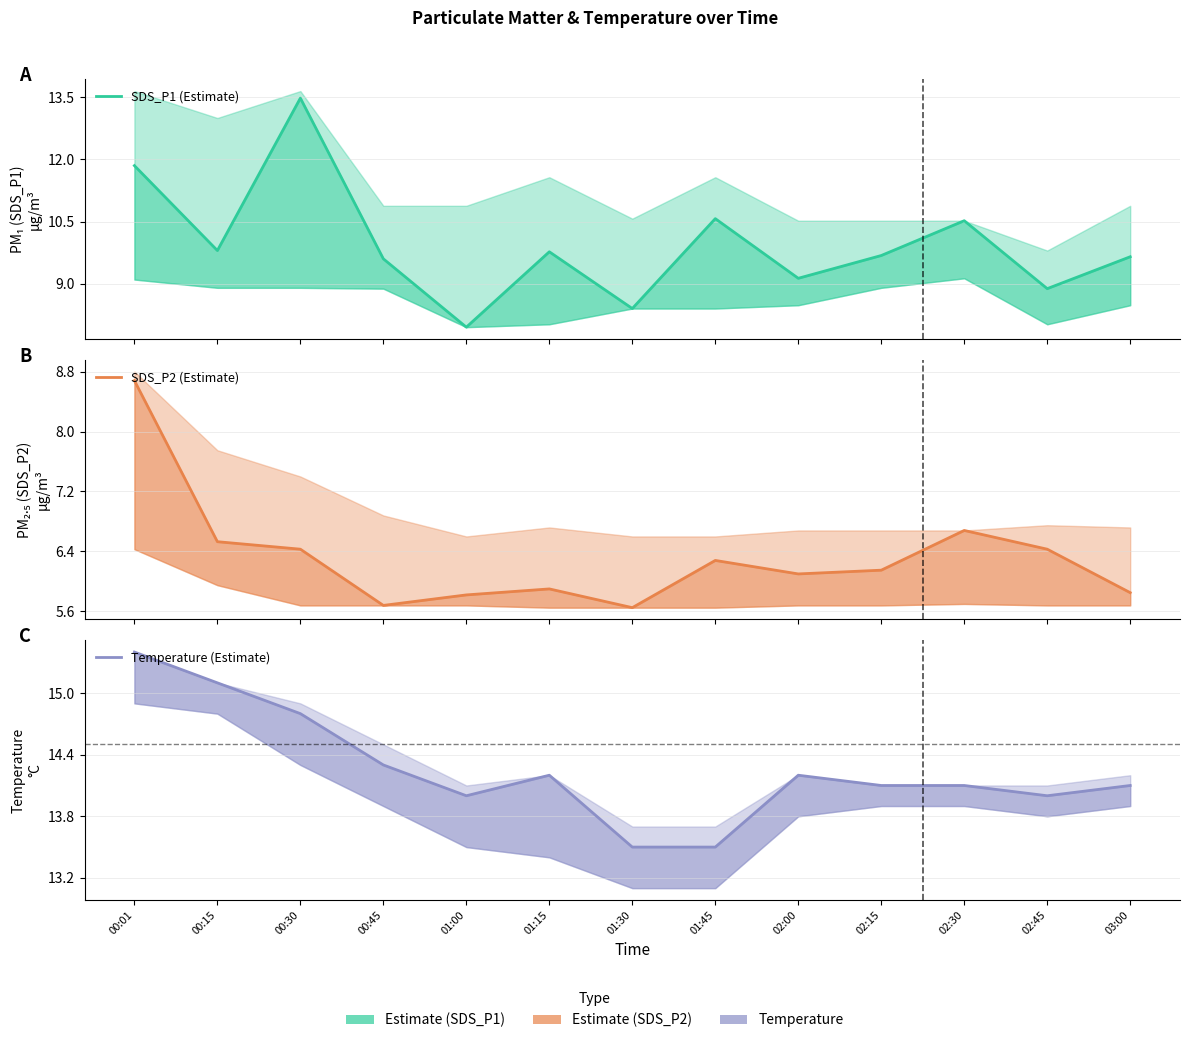

True or false: SDS_P1 (Estimate) and Temperature (Estimate) intersect in this chart.

False